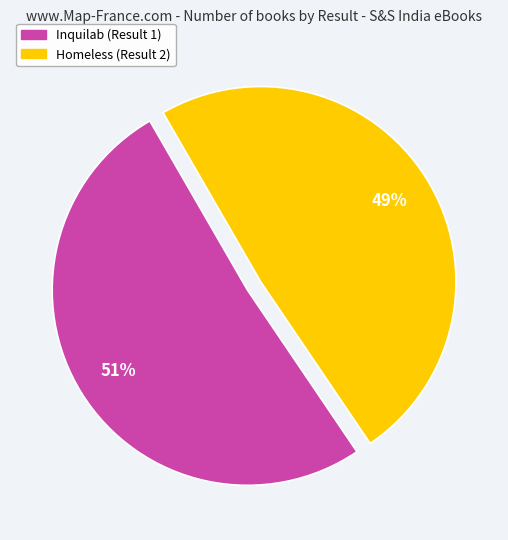

Which category has the biggest portion of the pie?

Inquilab (Result 1)